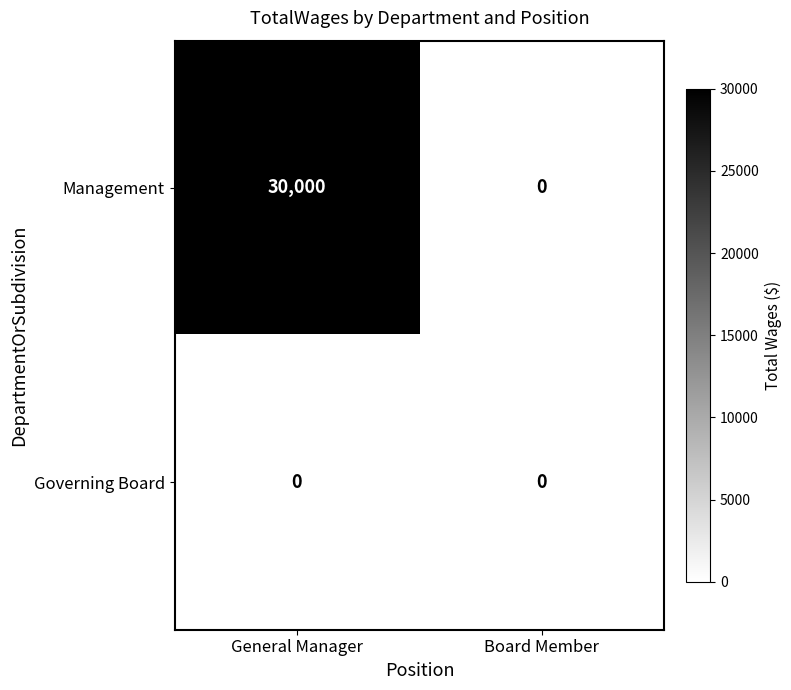

What is the maximum value shown in the chart?

30000